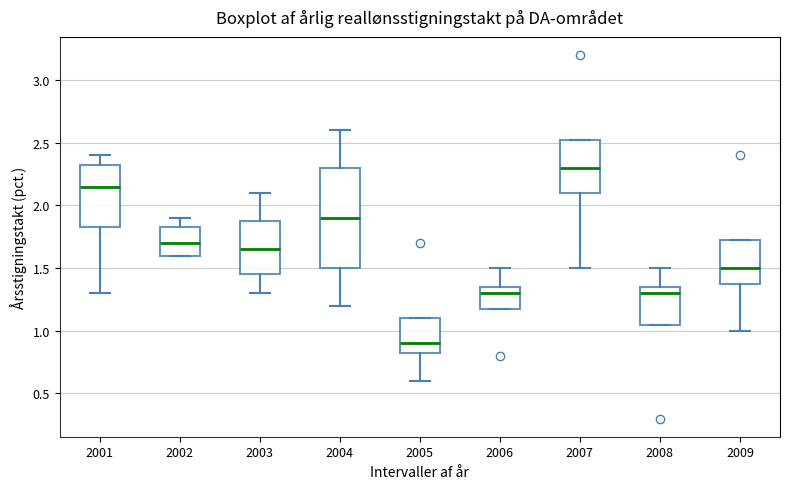

Reading left to right, read every box against the y-axis: the position of its median line, the range the box covers, and the ends of its whiskers. The values are not printed on the chart, so give them approximately, as read against the axis.

2001: median 2.15, box 1.85 to 2.35, whiskers 1.30 to 2.40
2002: median 1.70, box 1.60 to 1.85, whiskers 1.60 to 1.90
2003: median 1.65, box 1.45 to 1.90, whiskers 1.30 to 2.10
2004: median 1.90, box 1.50 to 2.30, whiskers 1.20 to 2.60
2005: median 0.90, box 0.85 to 1.10, whiskers 0.60 to 1.10
2006: median 1.30, box 1.20 to 1.35, whiskers 1.20 to 1.50
2007: median 2.30, box 2.10 to 2.55, whiskers 1.50 to 2.55
2008: median 1.30, box 1.05 to 1.35, whiskers 1.05 to 1.50
2009: median 1.50, box 1.40 to 1.75, whiskers 1.00 to 1.75